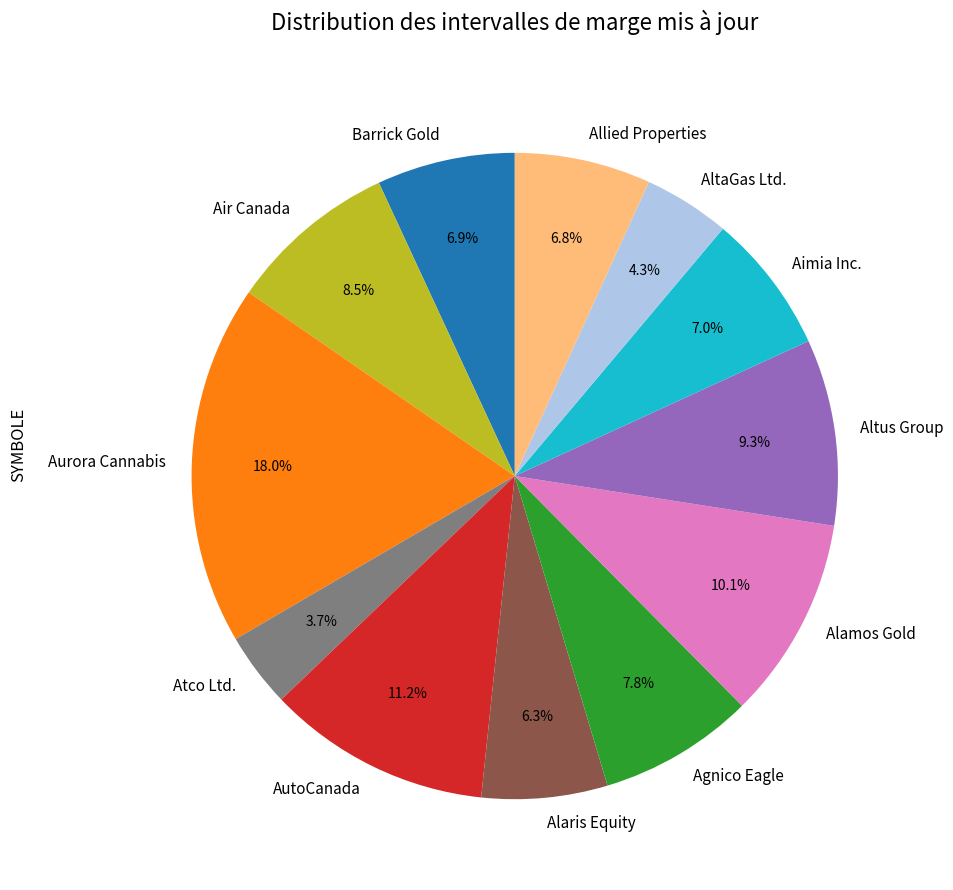

Is it true that Agnico Eagle is 14% of the pie?

False